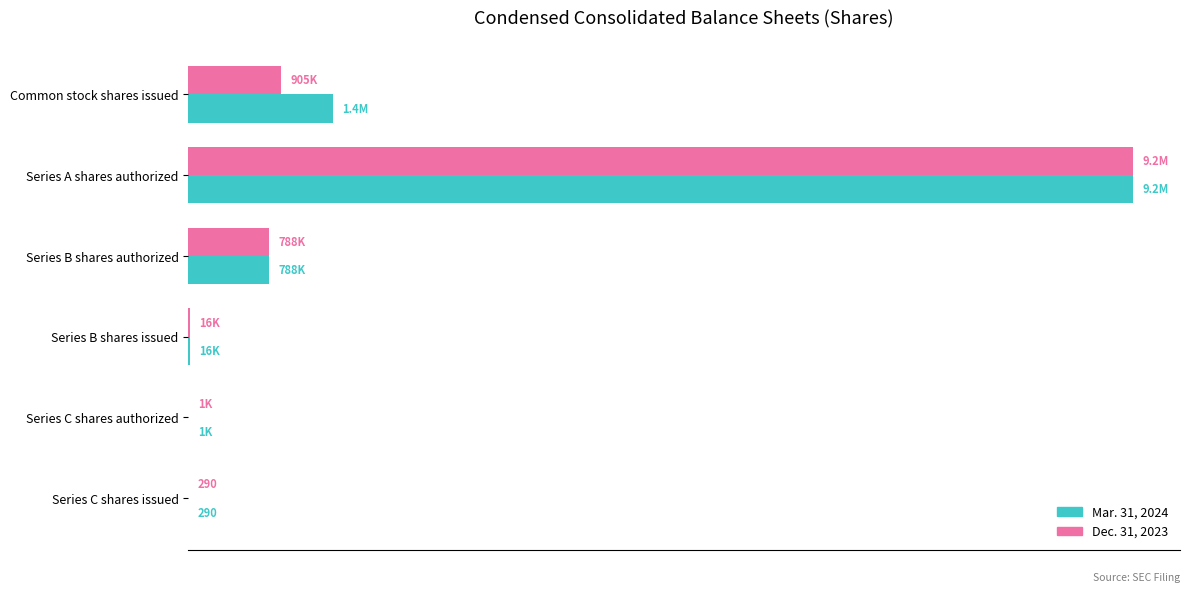

What are all the series names shown in the legend?

Mar. 31, 2024, Dec. 31, 2023